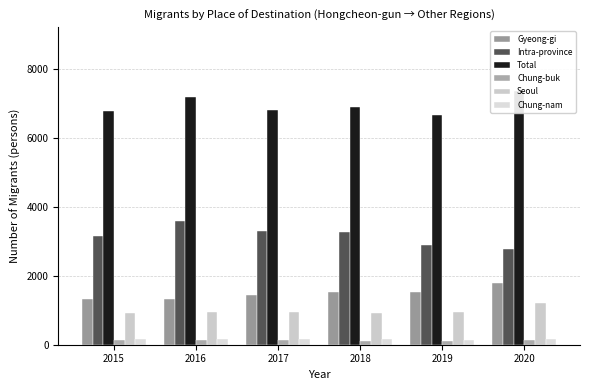

List the labels in order of Chung-nam value, smallest first.

2019, 2017, 2016, 2015, 2018, 2020